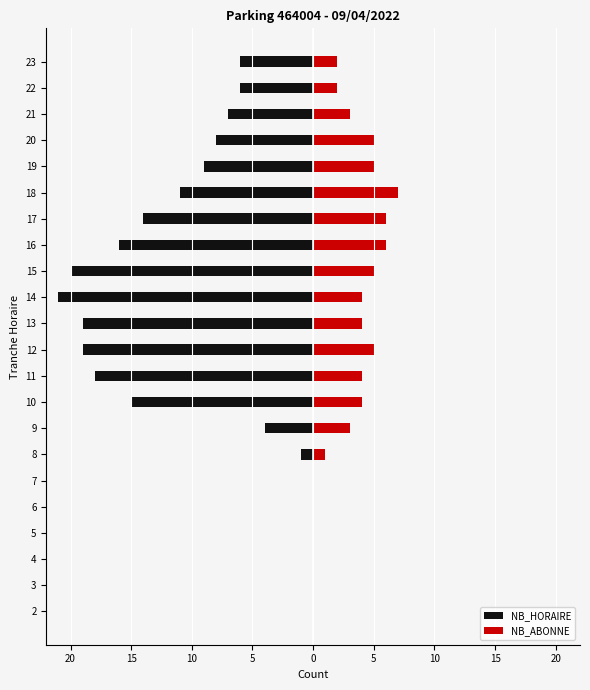

Is it true that NB_HORAIRE equals -3 at 22?

False